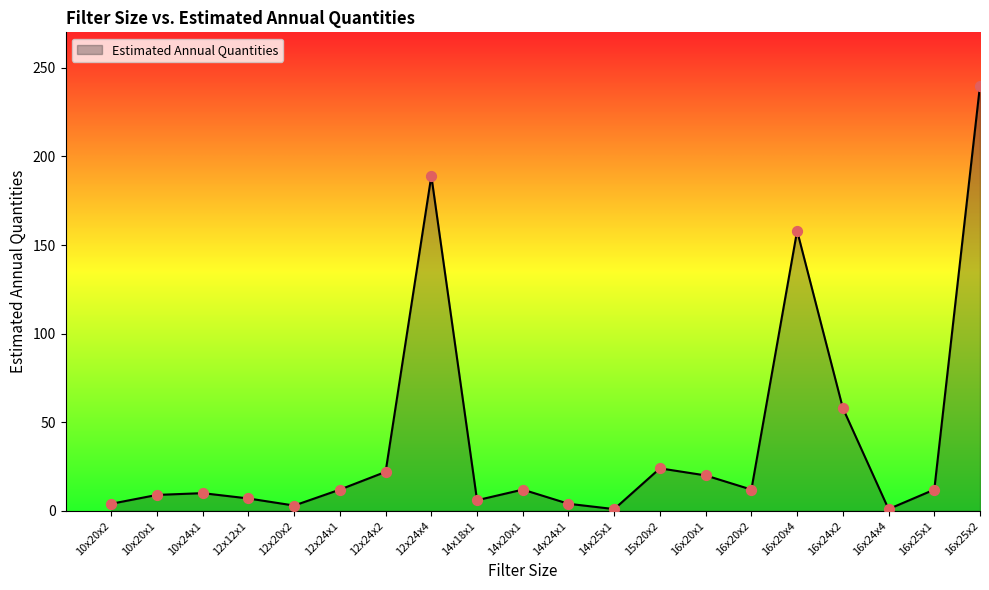

What is the change in value from 16x20x4 to 16x24x4?

-157